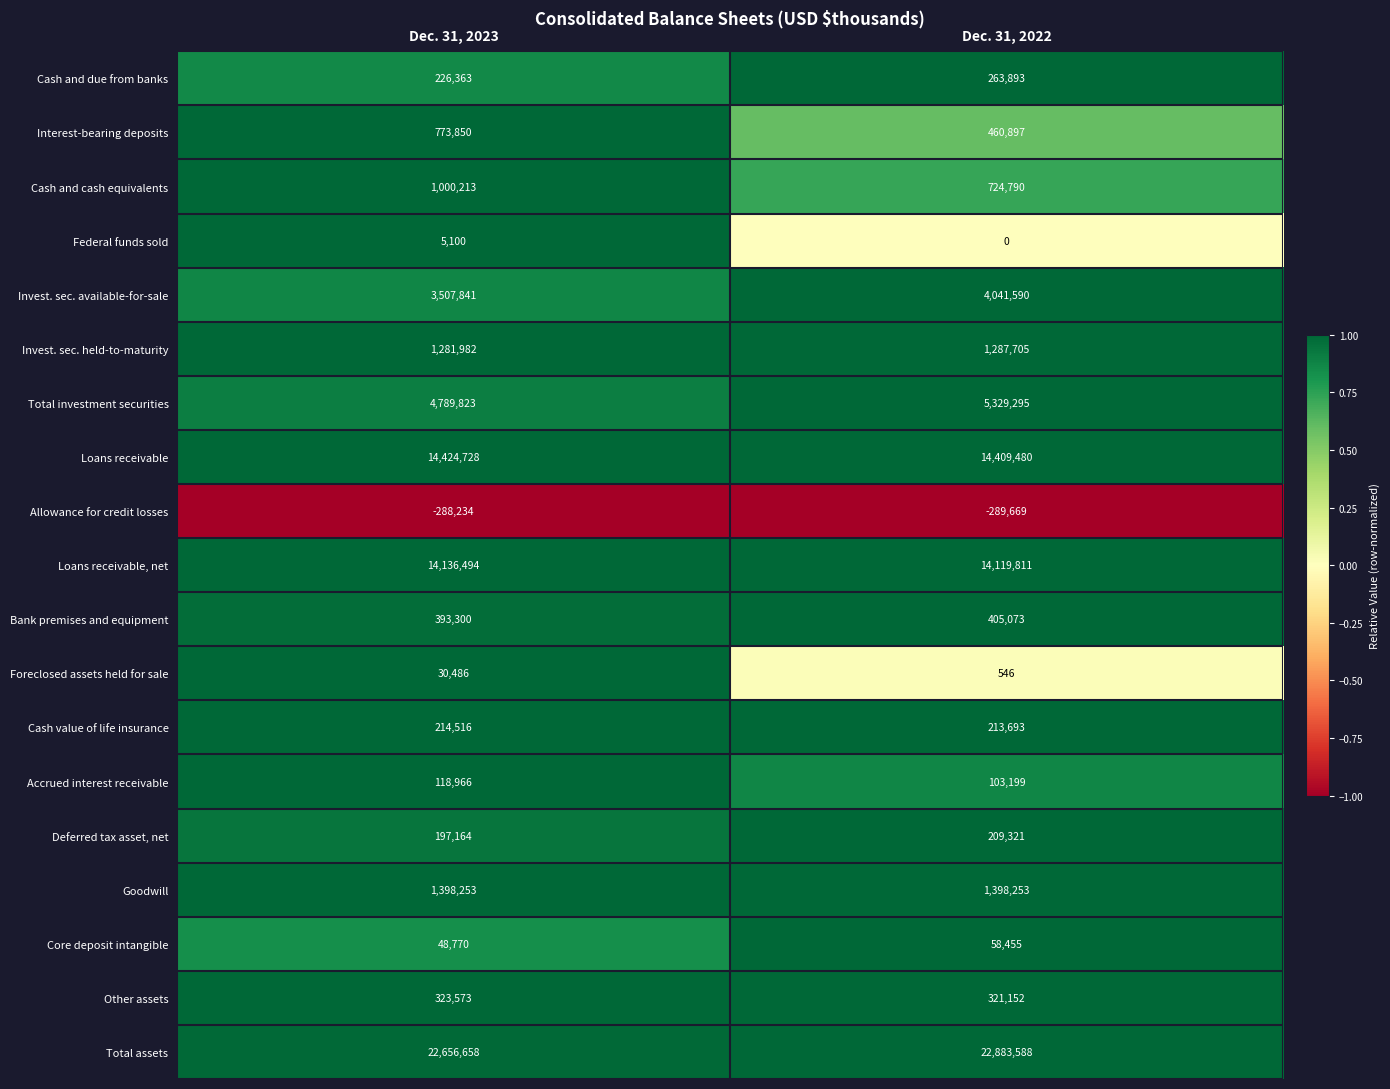

Which series has the largest total across all categories?

Total assets